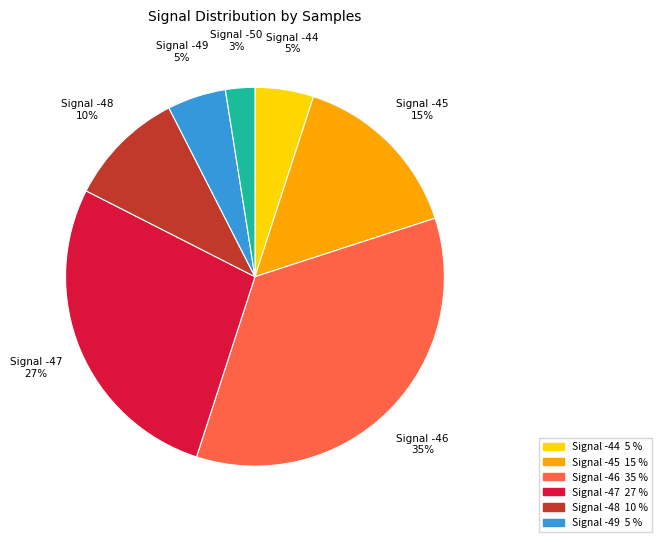

To the nearest percent, what is the average slice percentage?

14%